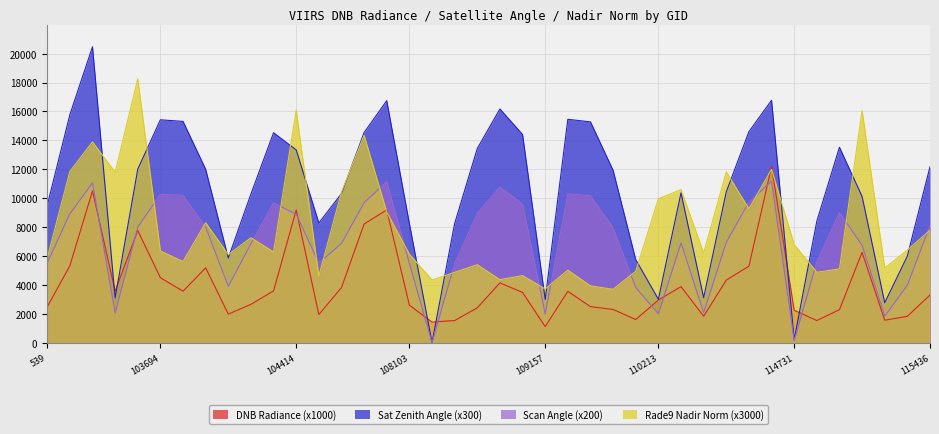

What is the spread (max minus min) of values at 102980?

9953.8